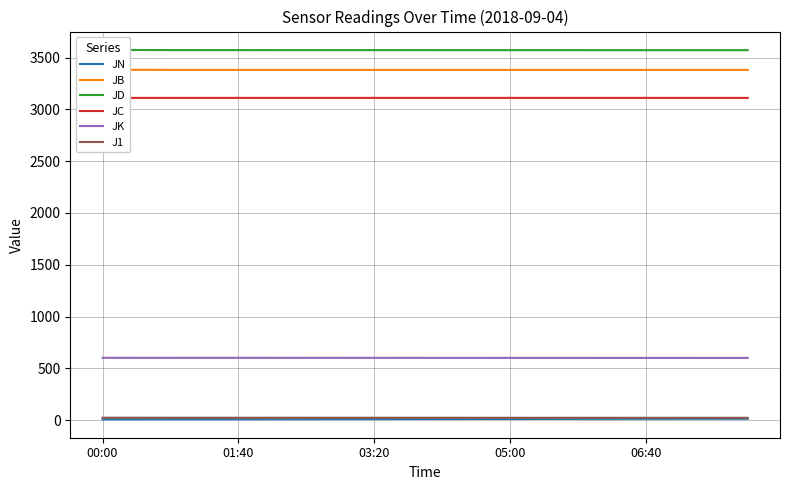

True or false: JD and JC cross at least once.

False